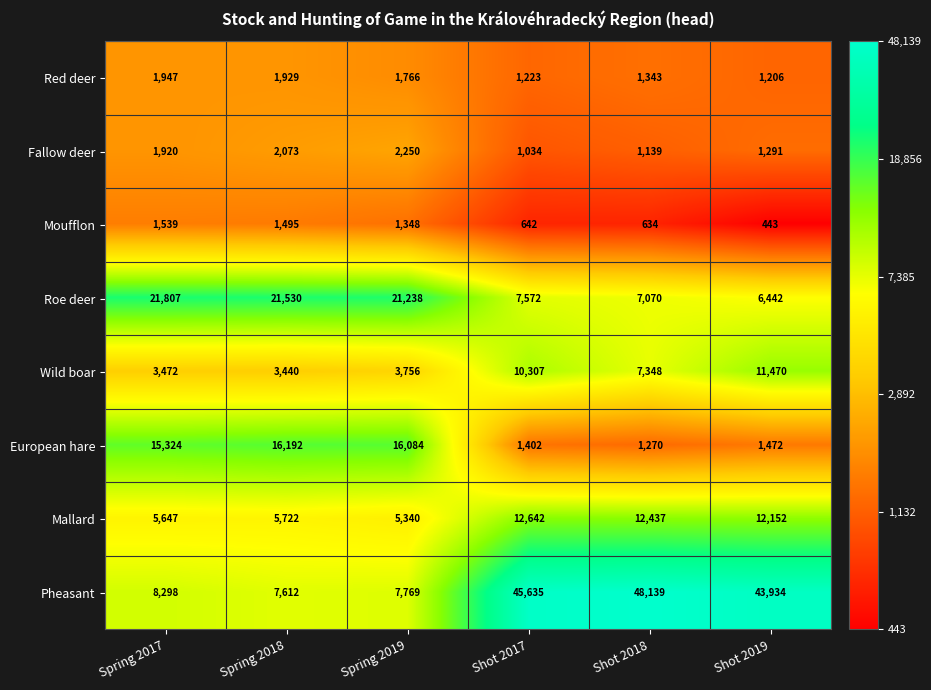

At which category is the sum across all series the highest?

Shot 2017